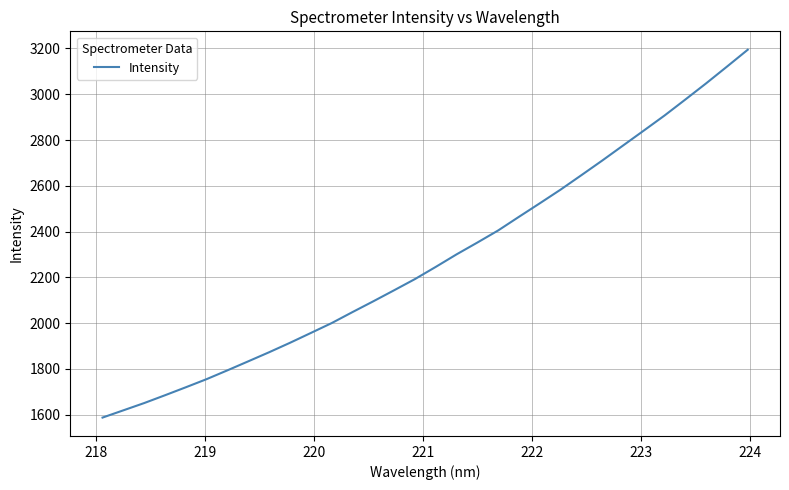

What is the smallest value displayed?

1587.4